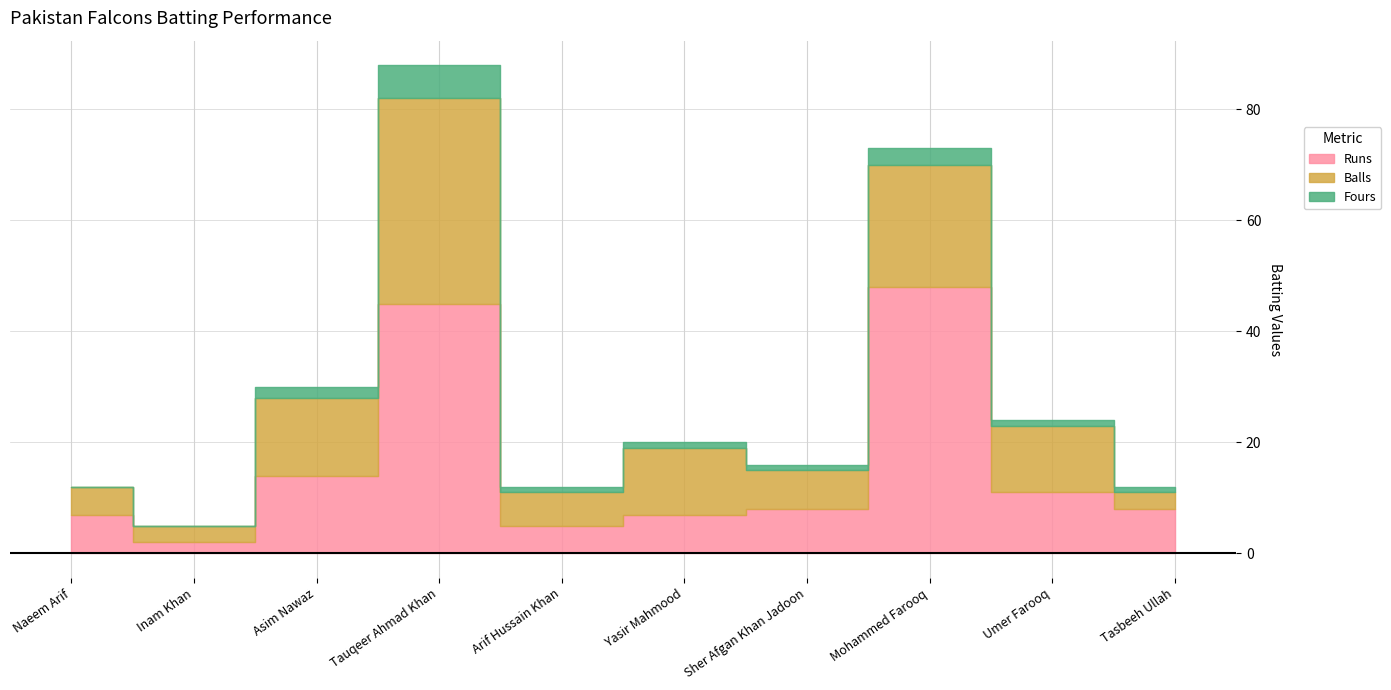

Rank the series at Yasir Mahmood from lowest to highest value.

Fours, Runs, Balls